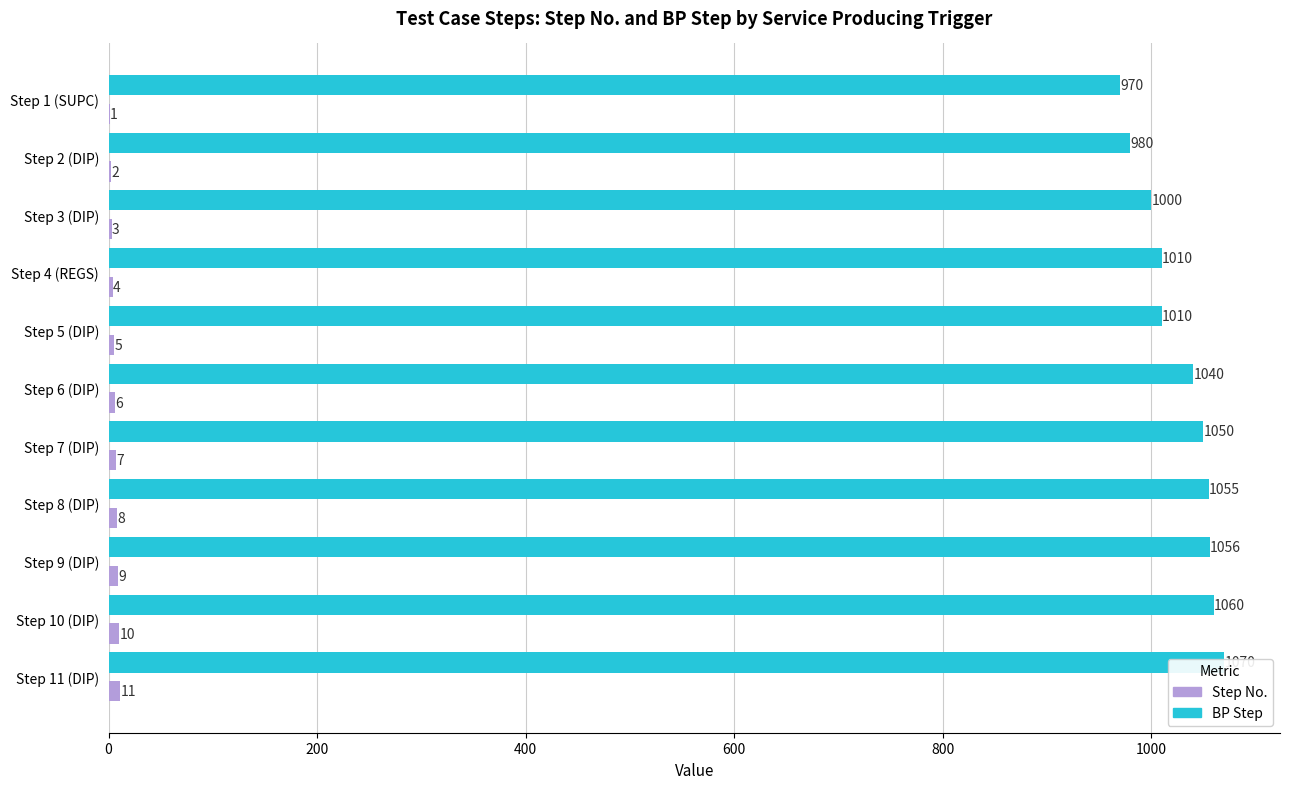

What are all the series names shown in the legend?

Step No., BP Step